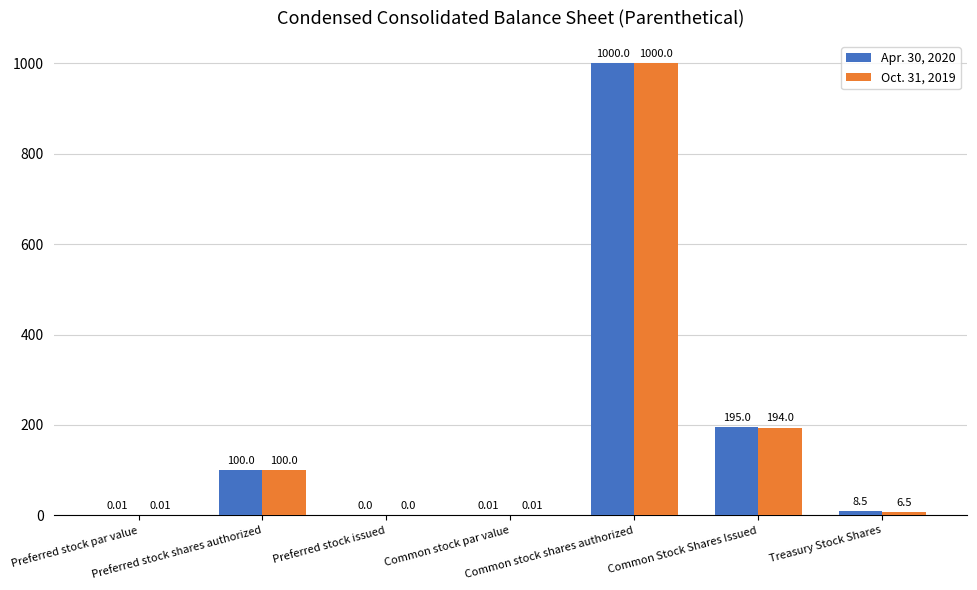

How many groups of bars are there?

7